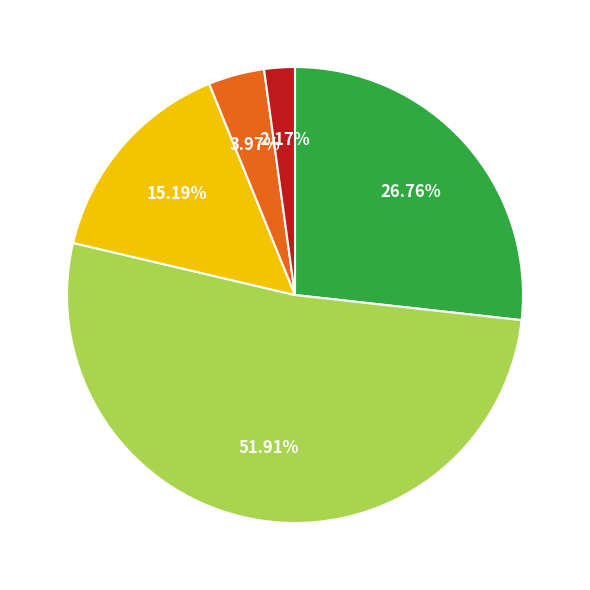

Is there any slice that represents more than half of the pie?

Yes